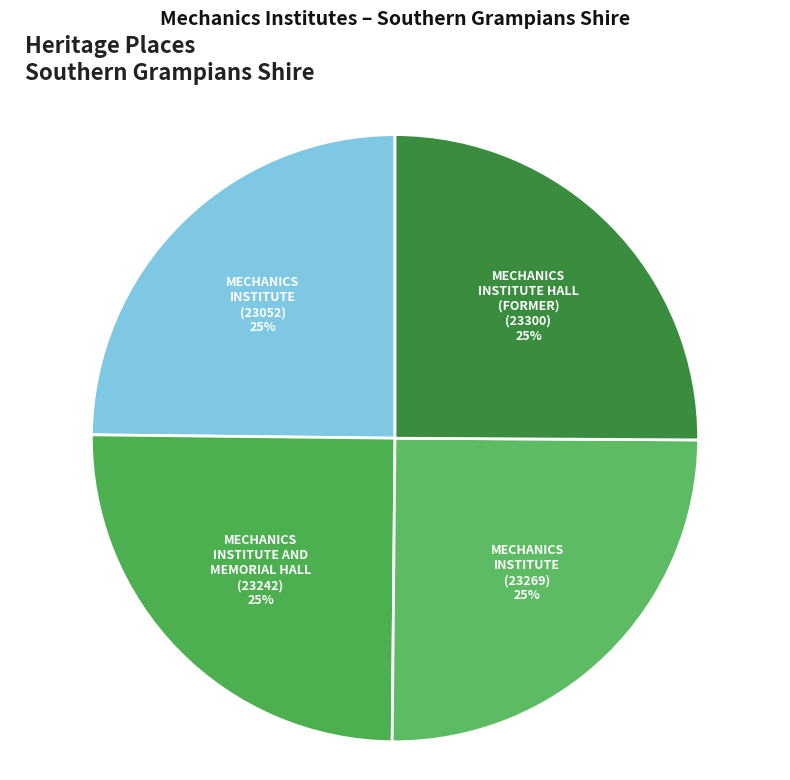

The MECHANICS INSTITUTE (23269) slice represents 25% of the pie. True or false?

True